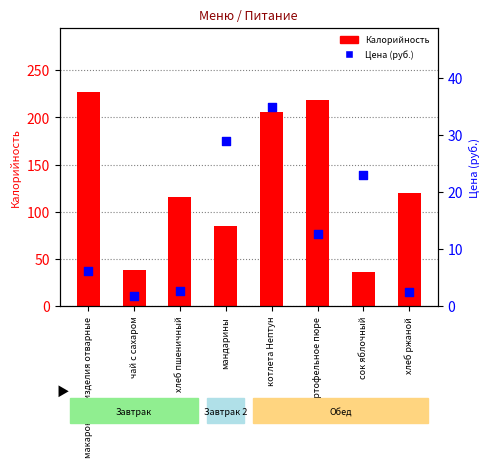

Which series reaches the minimum Y coordinate?

Цена (руб.)